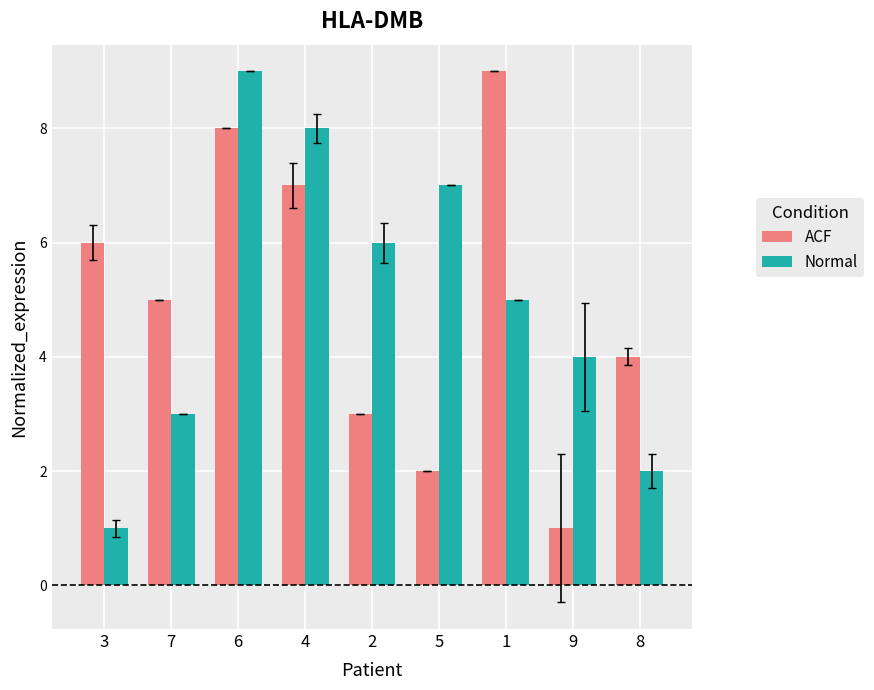

What is the difference between the maximum and minimum values in the ACF series?

8